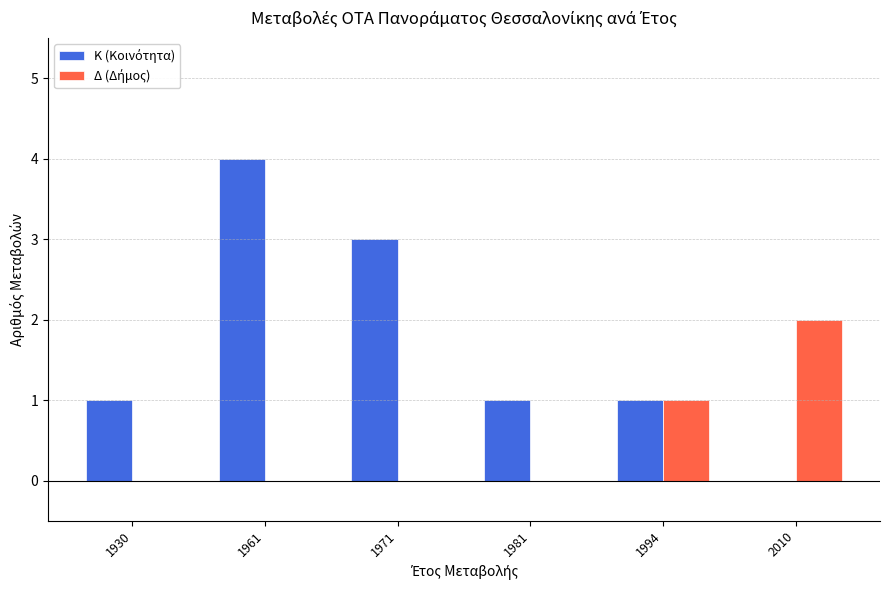

What is the maximum value shown in the chart?

4